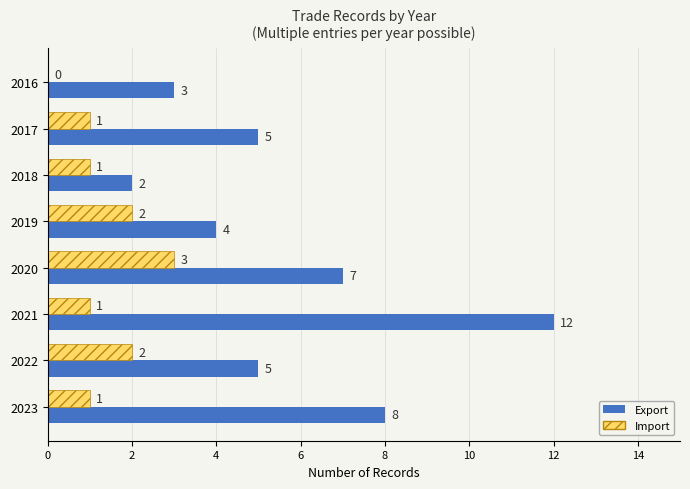

The value of Import at 2018 is 1. True or false?

True